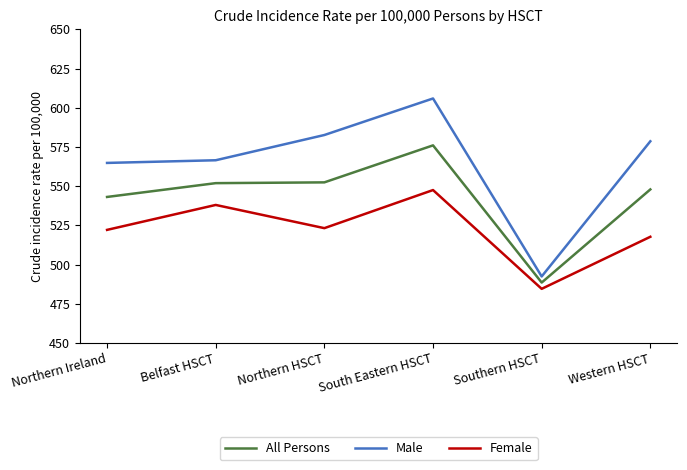

What is the lowest value of the Female series?

484.5